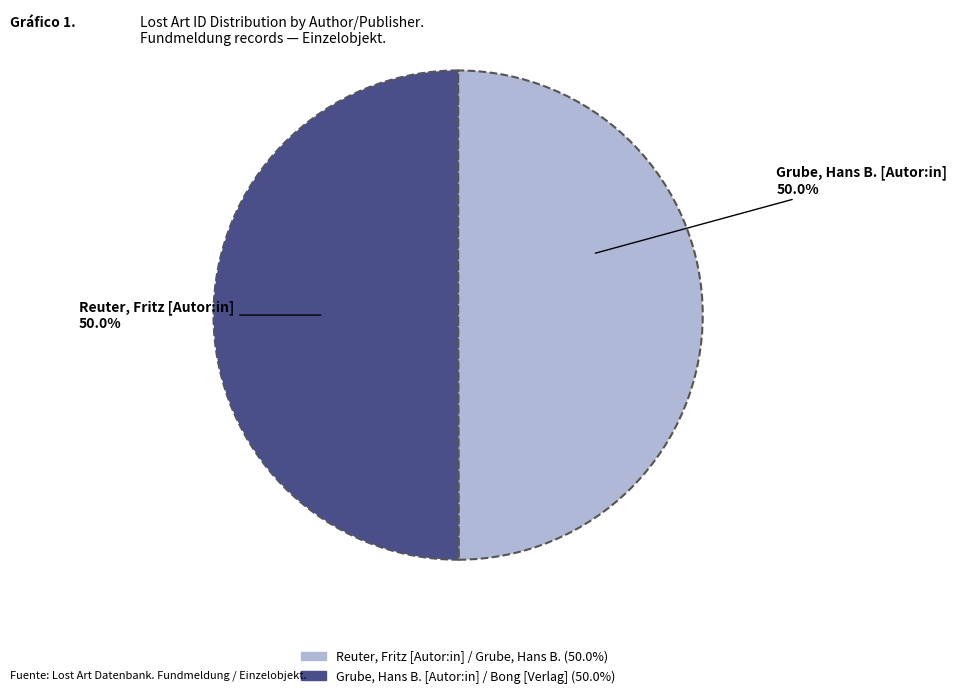

What is the ratio of the value at Grube, Hans B. [Autor:in] / Bong [Verlag] to the value at Reuter, Fritz [Autor:in] / Grube, Hans B.?

1.0